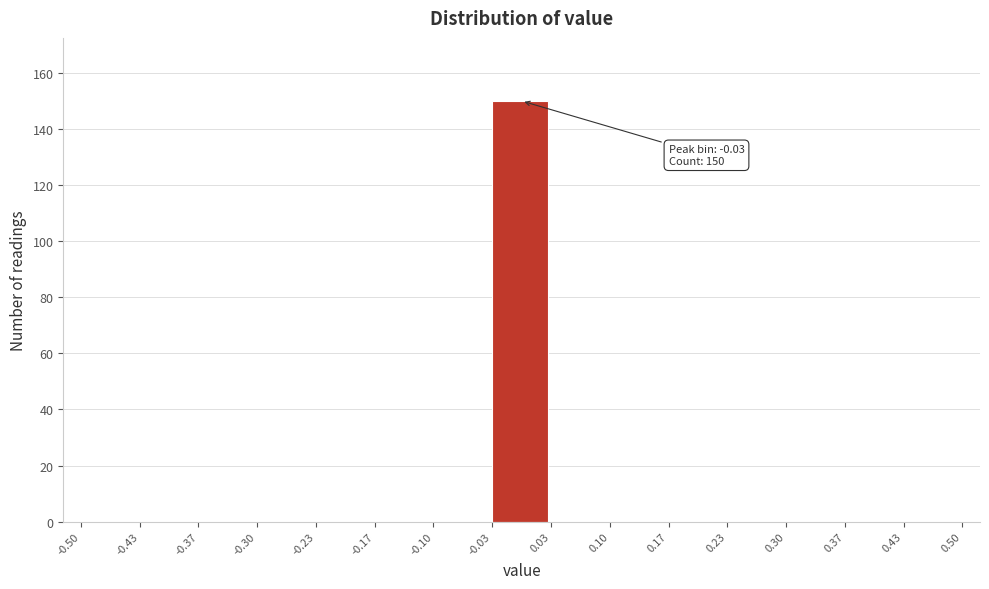

Over which range of the x-axis is the bar tallest?

-0.03 to 0.03